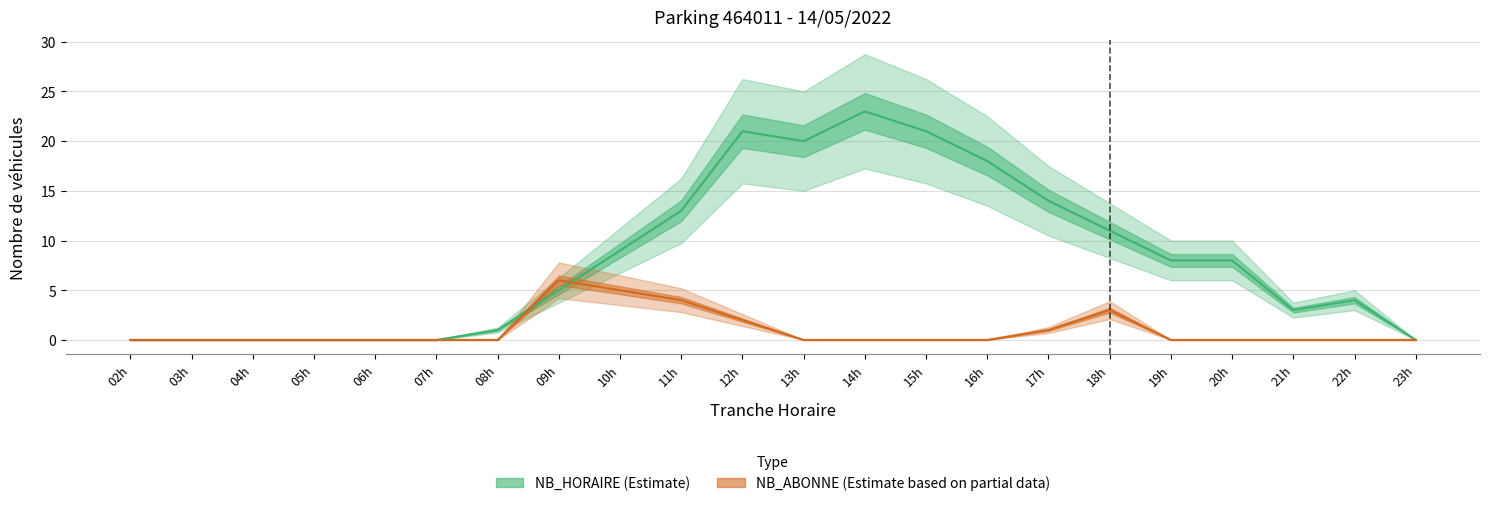

Rank the series by their average value, from lowest to highest.

NB_ABONNE, NB_HORAIRE